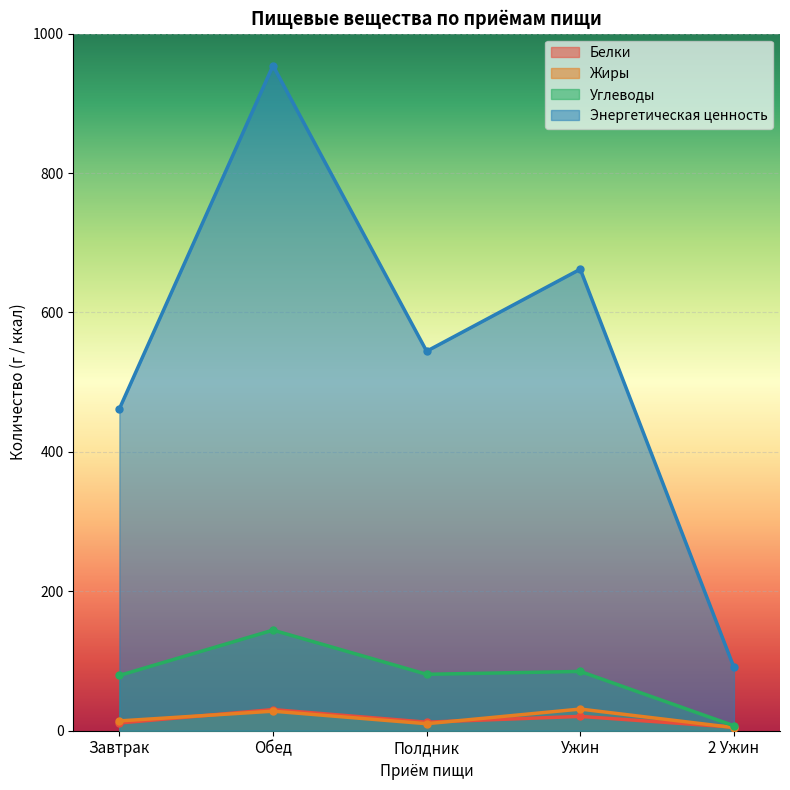

Read the Энергетическая ценность value at 2 Ужин.

90.9